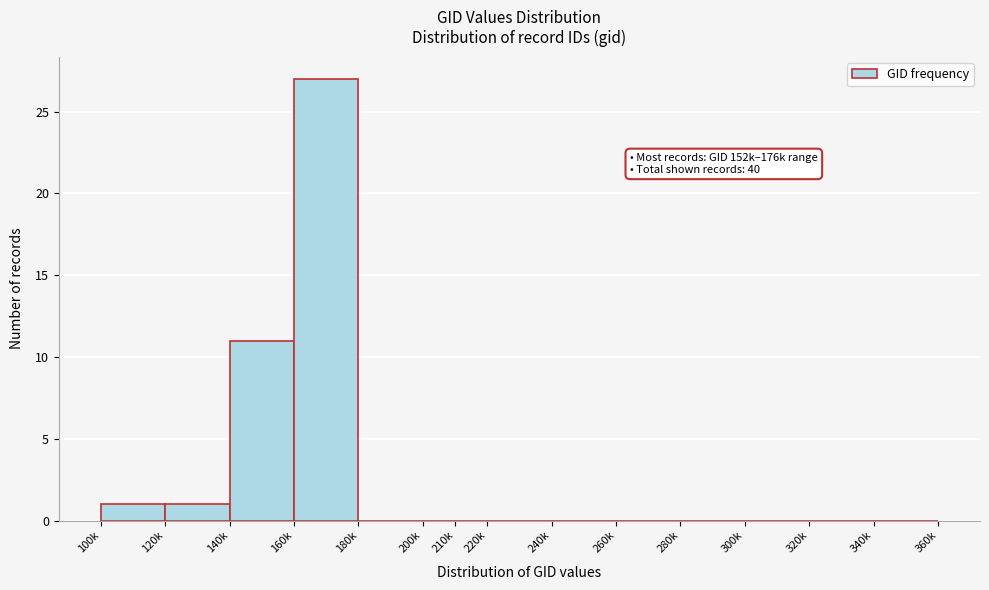

Reading left to right, list all the values displayed in this chart.

100k=1	120k=1	140k=11	160k=27	180k=0	200k=0	210k=0	220k=0	240k=0	260k=0	280k=0	300k=0	320k=0	340k=0